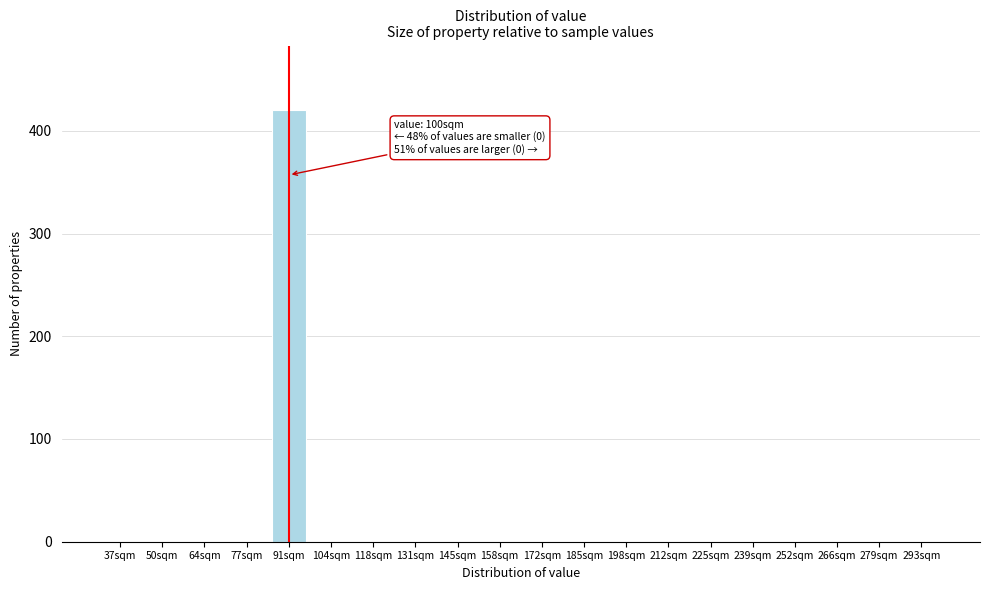

Reading left to right, list all the values displayed in this chart.

37sqm=0	50sqm=0	64sqm=0	77sqm=0	91sqm=420	104sqm=0	118sqm=0	131sqm=0	145sqm=0	158sqm=0	172sqm=0	185sqm=0	198sqm=0	212sqm=0	225sqm=0	239sqm=0	252sqm=0	266sqm=0	279sqm=0	293sqm=0